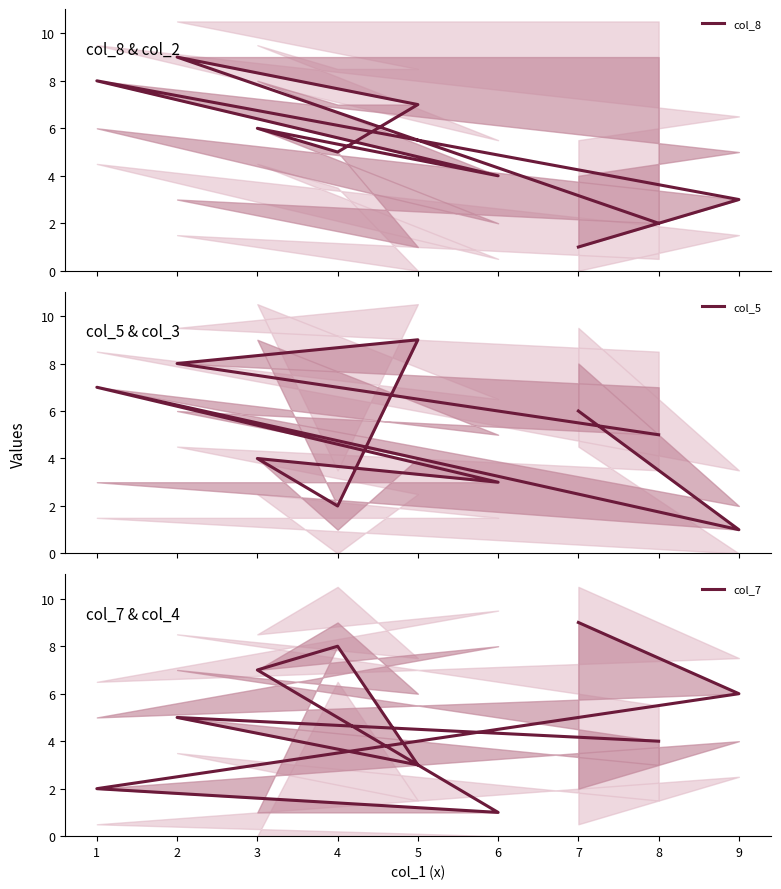

How many data points in col_8 are less than 5?

4